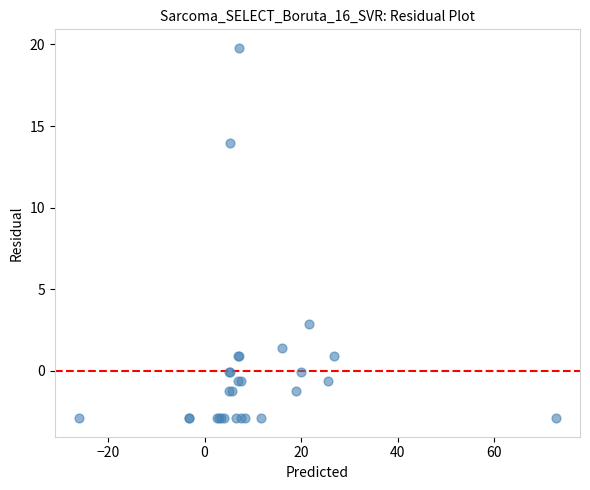

What Y value in the scatter plot is closest to 8?

2.9